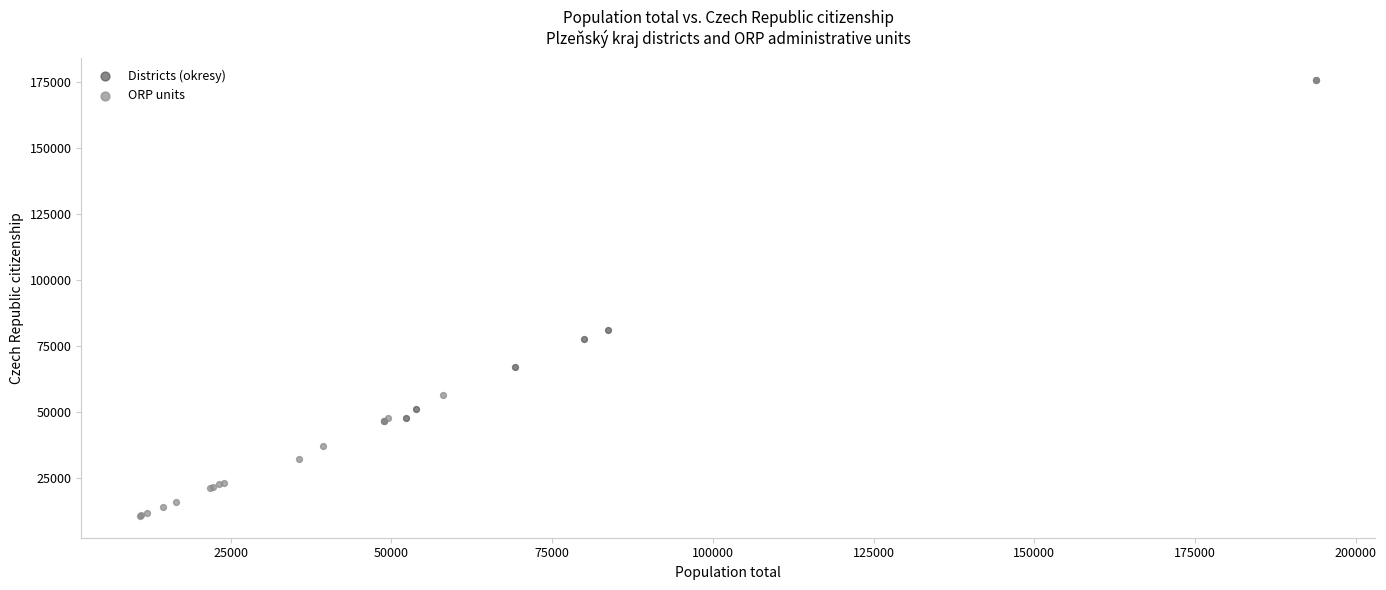

What are all the series names shown in the legend?

Districts (okresy), ORP units